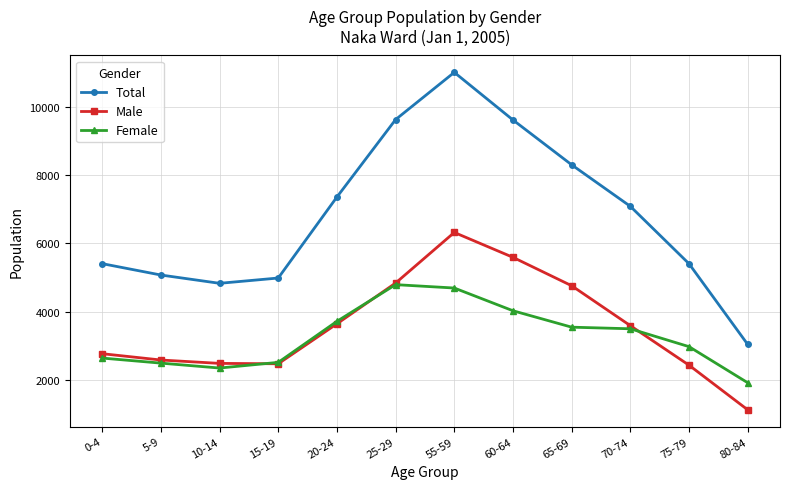

How many categories are shown in the chart?

12